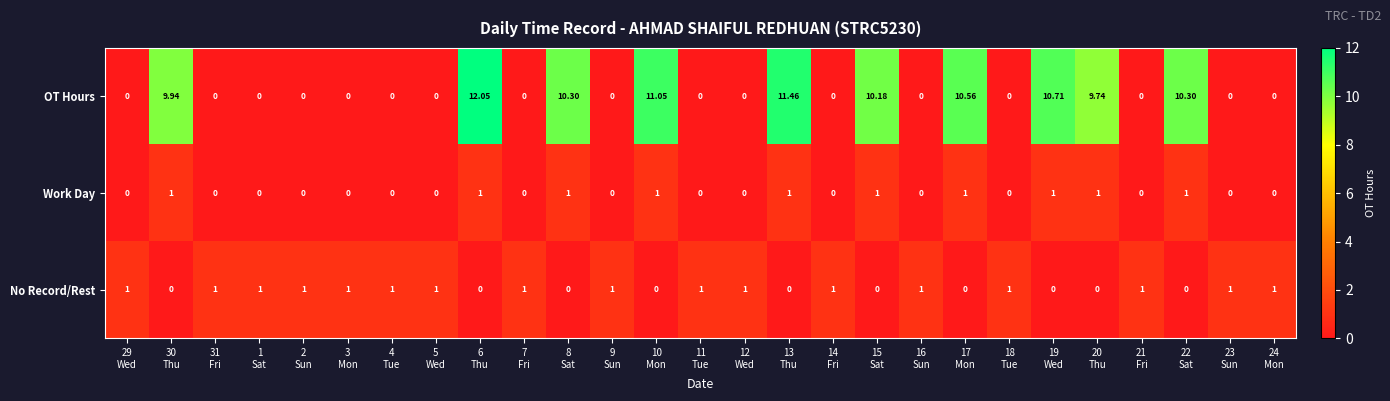

Which series has the largest range (max minus min)?

OT Hours